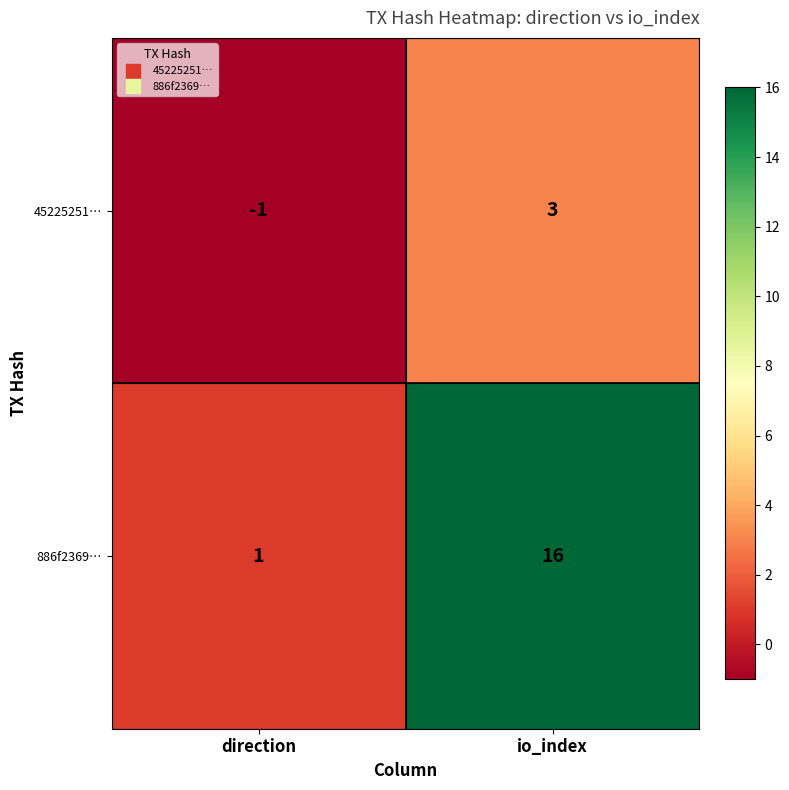

What is the total value across all series at io_index?

19